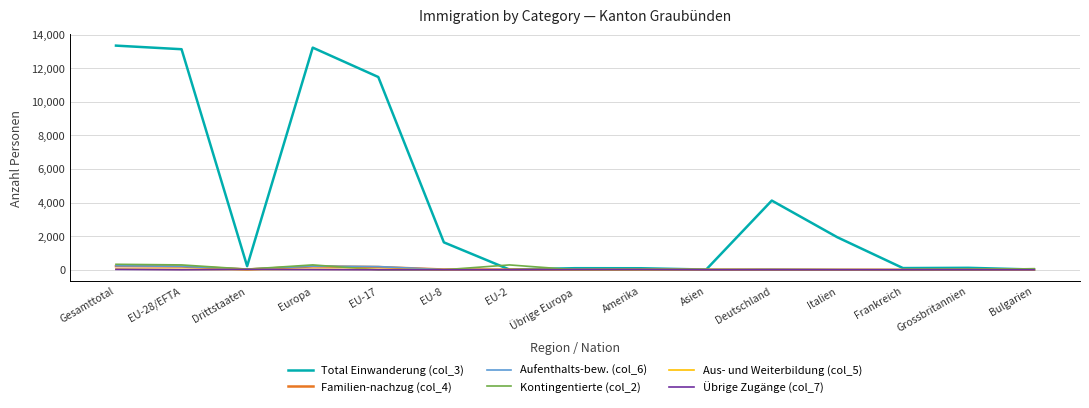

Which series has the widest spread of values?

Total Einwanderung (col_3)